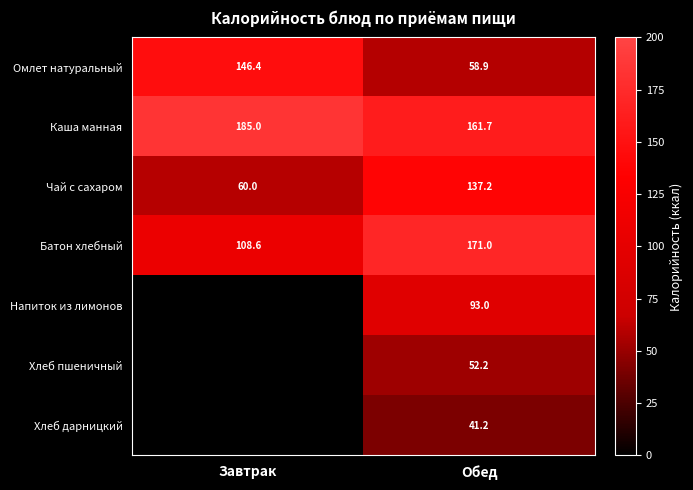

What is the approximate value of Омлет натуральный at Обед?

58.9